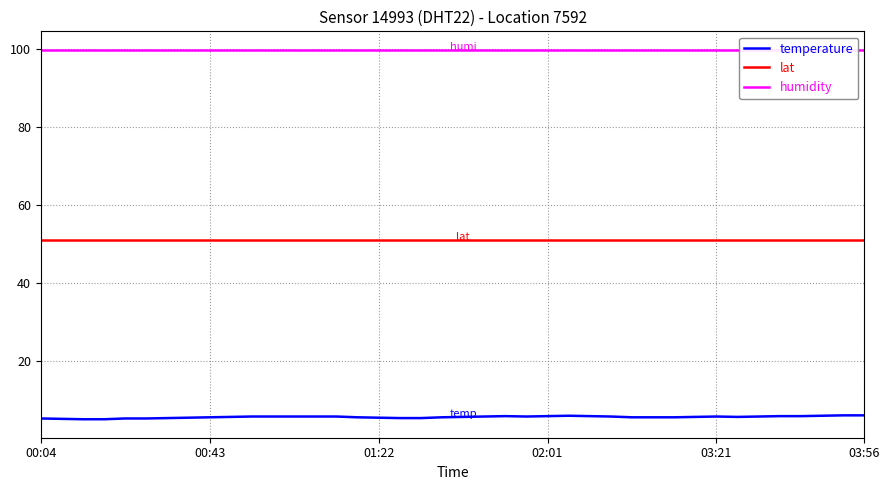

Is it true that temperature equals 5.6 at 28?

True